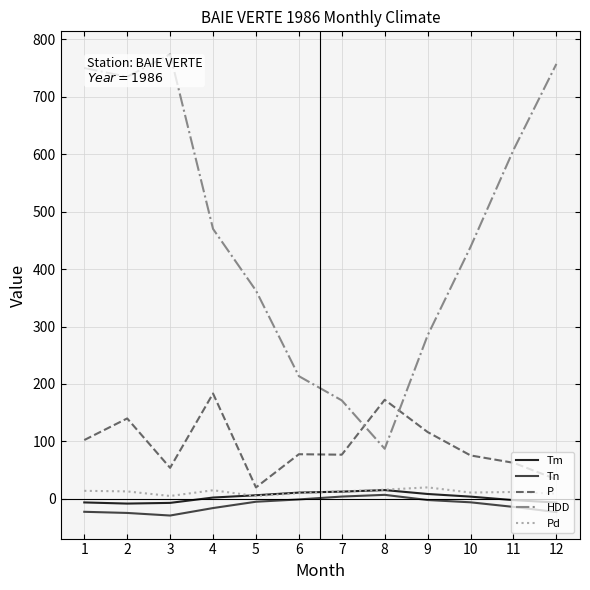

Which series has the largest range (max minus min)?

HDD